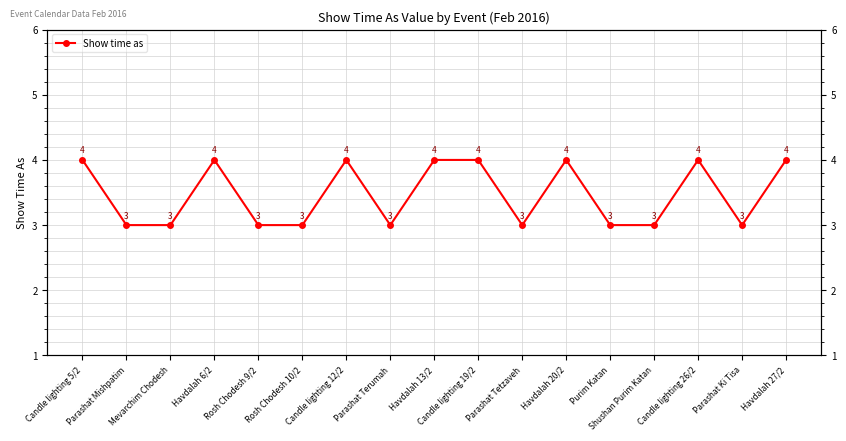

How many lines are shown in the chart?

1